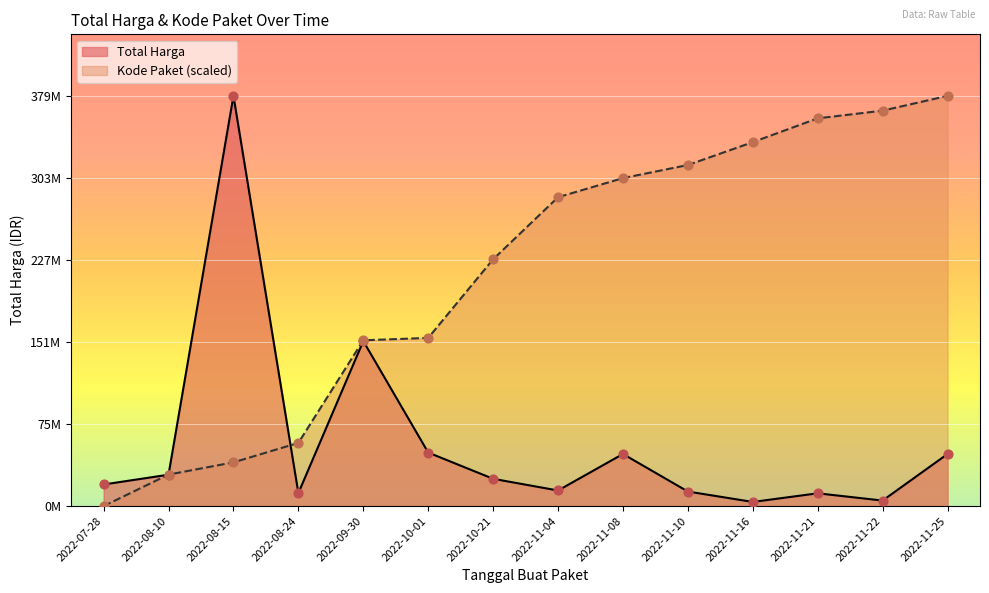

Which series has the largest Y range (max minus min)?

Kode Paket